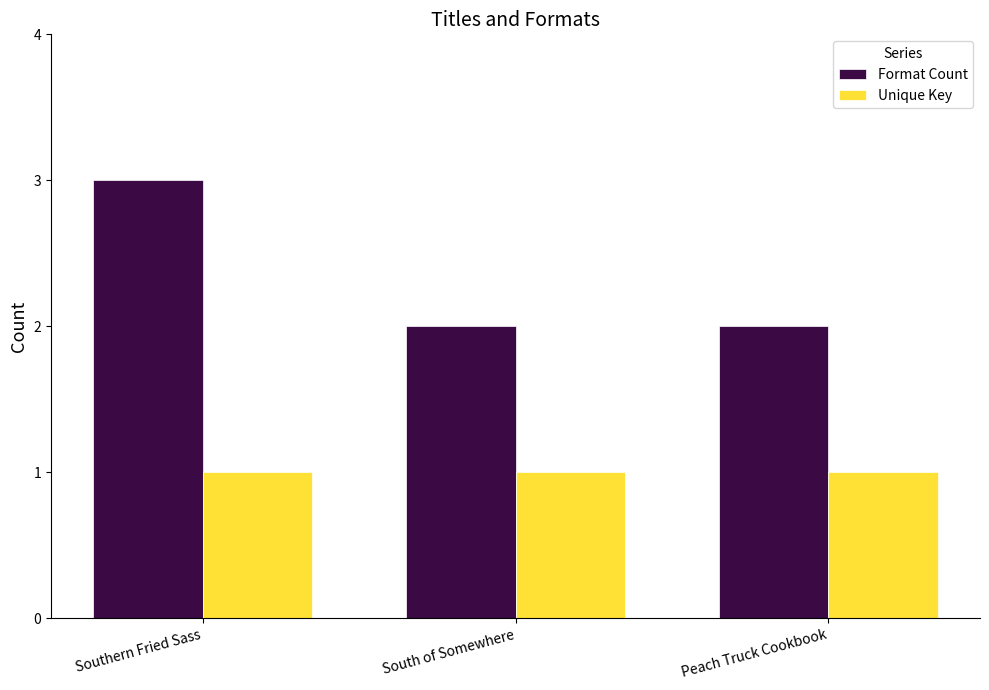

Reading right to left, extract all data points from this chart.

Format Count: 2	2	3
Unique Key: 1	1	1